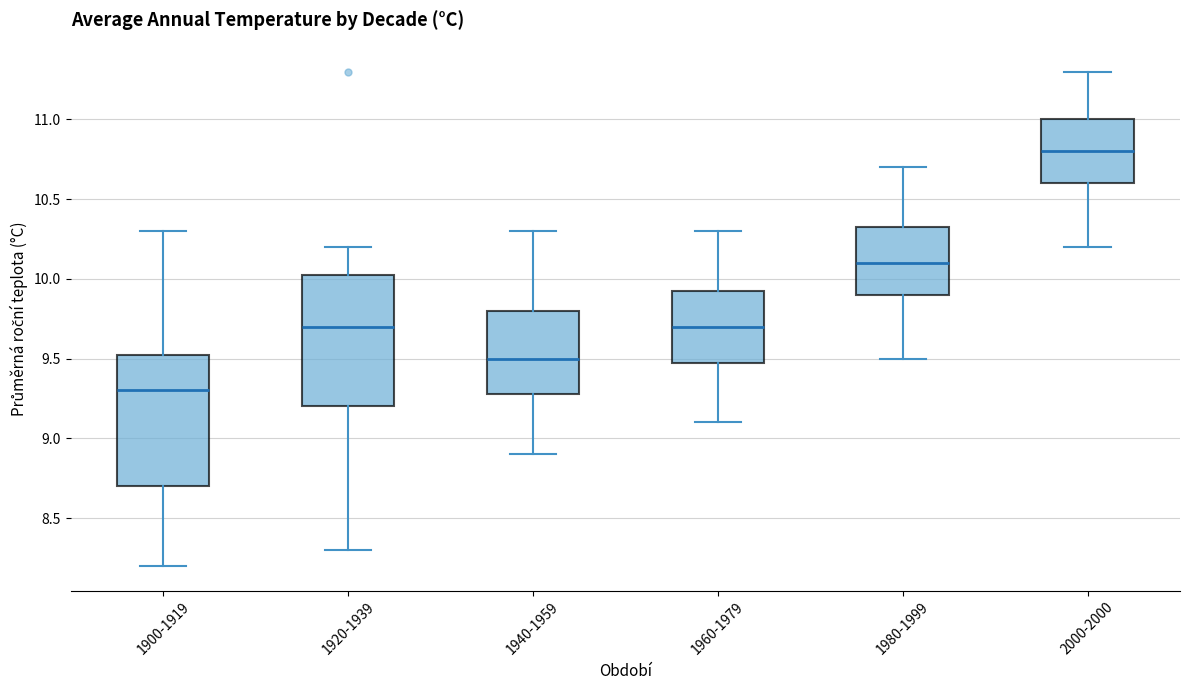

Where does the median line of the box for 1940-1959 sit on the y-axis? The values are not printed on the chart, so give them approximately, as read against the axis.

9.50